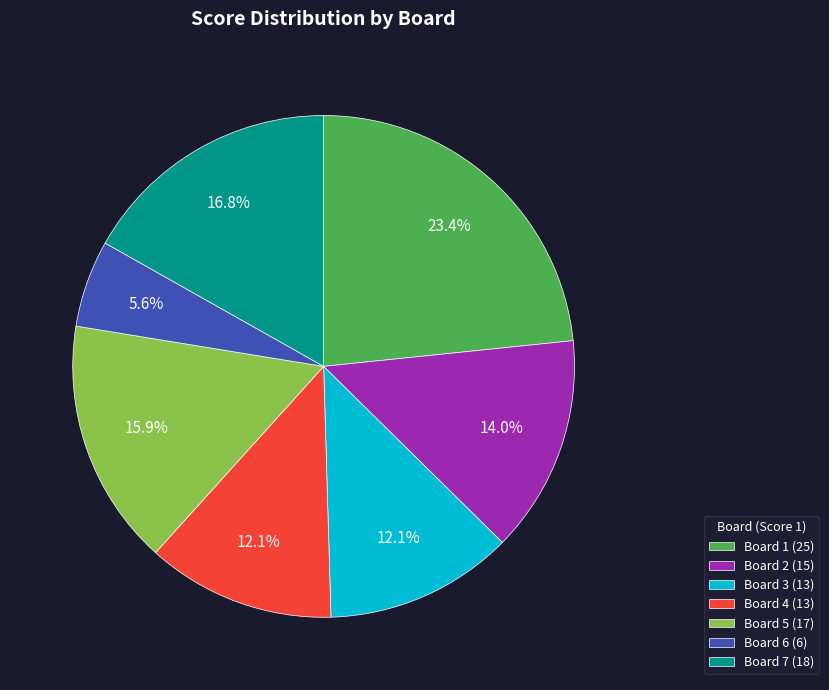

What percentage is the Board 1 slice, to the nearest percent?

23%